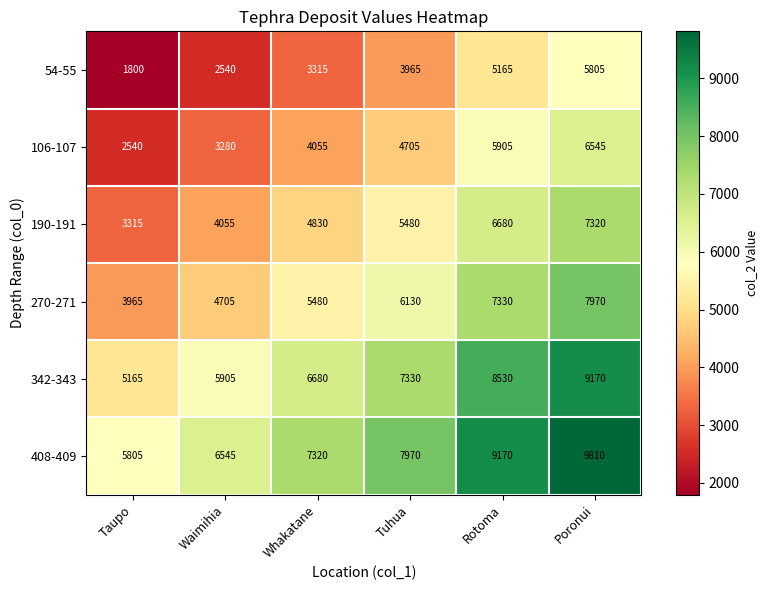

What is the smallest value displayed?

1800